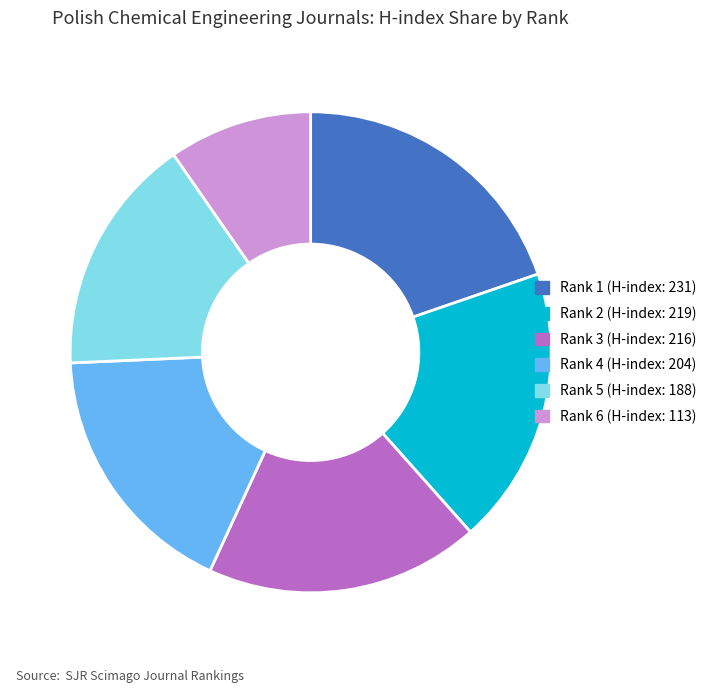

What is the smallest slice in the pie chart?

Rank 6 (H-index: 113)